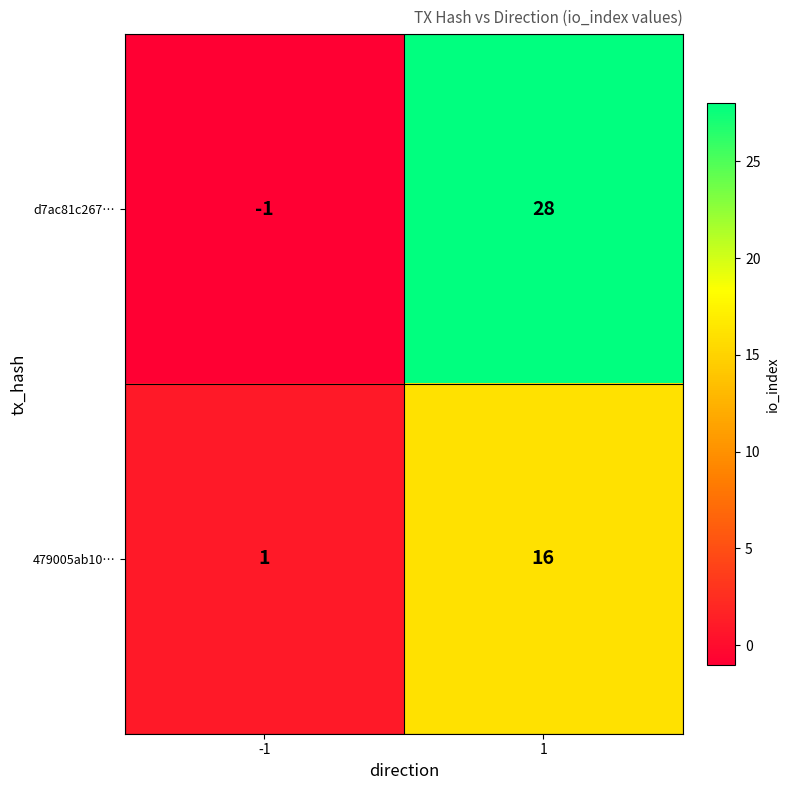

Which series has the largest range (max minus min)?

d7ac81c267…